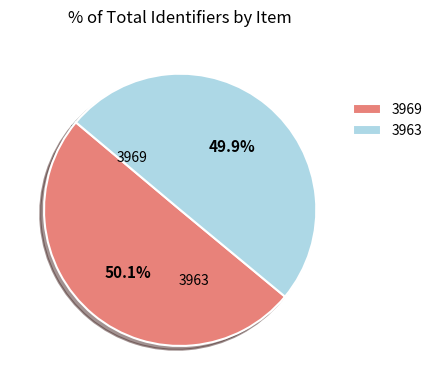

True or false: 3969 accounts for 60% of the total.

False